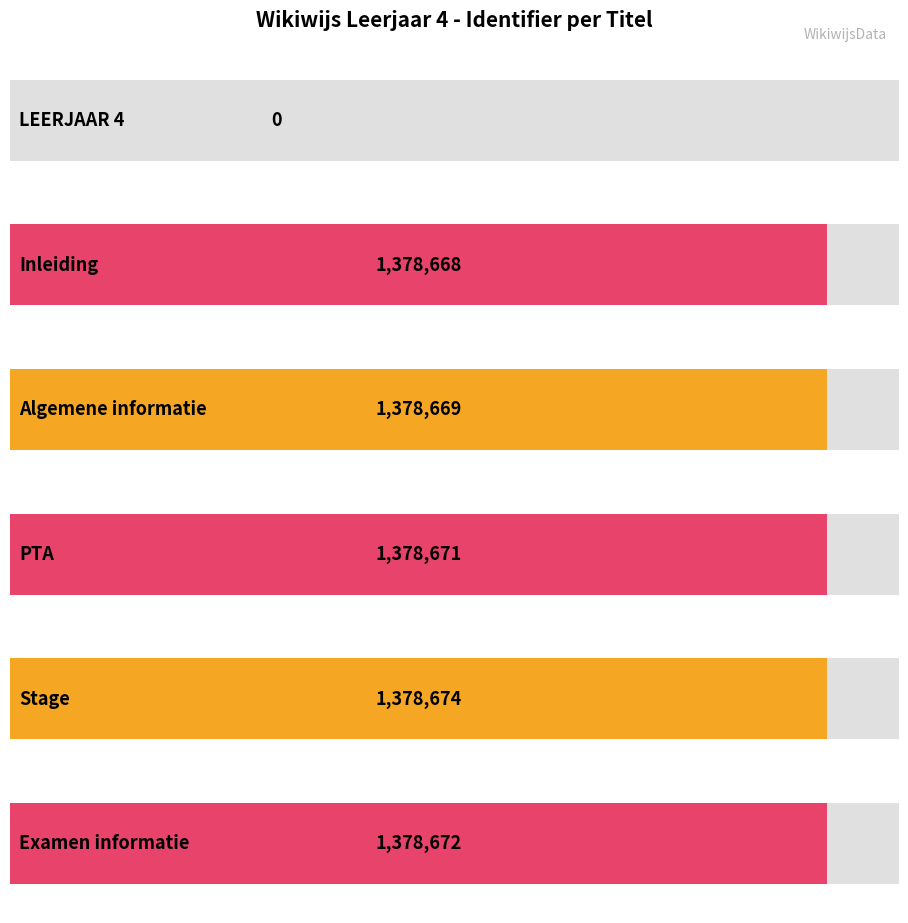

What is the sum of the values at Inleiding and Examen informatie?

2757340